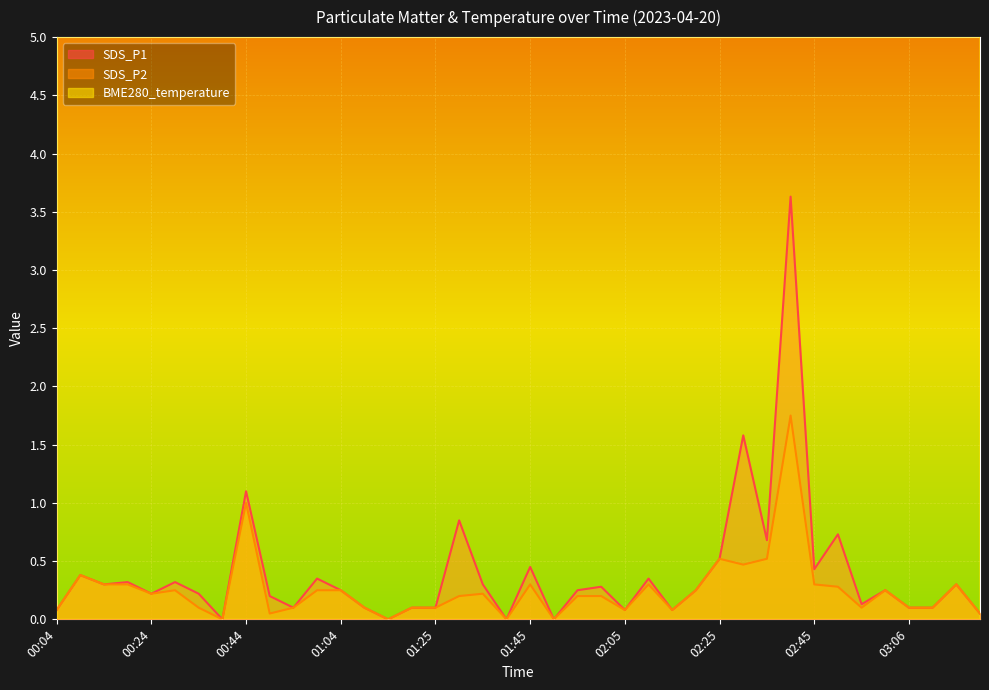

At which label does SDS_P2 reach its minimum?

00:39